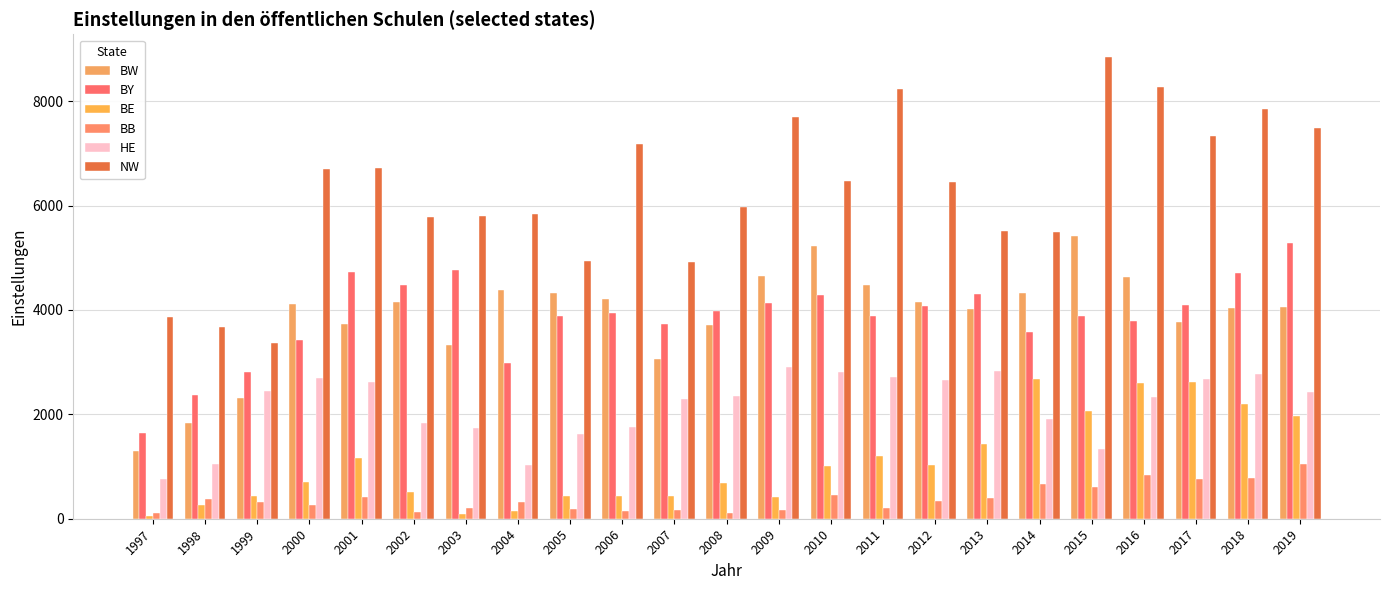

Which has a higher value, 2003 or 1998?

2003